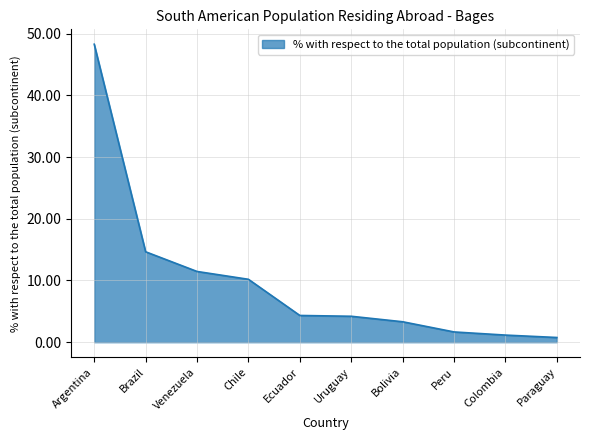

What is the difference between the maximum and second lowest values?

47.1